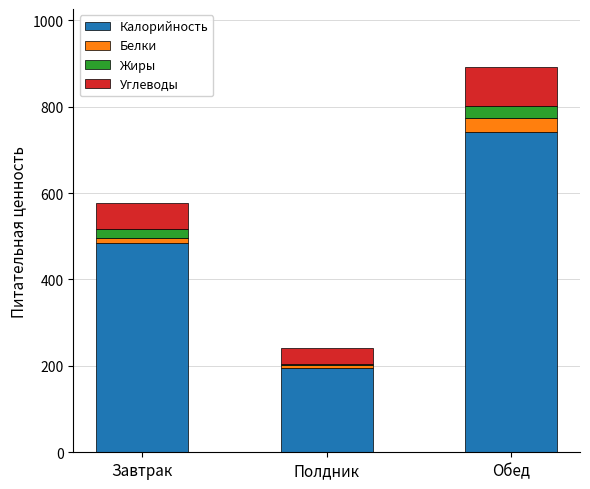

What is the highest value of the Калорийность series?

742.4